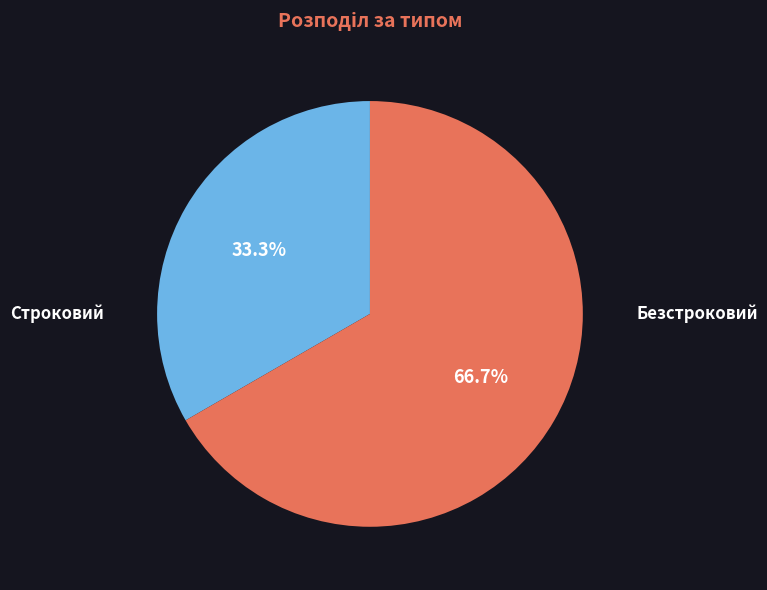

What is the largest slice in the pie chart?

Безстроковий